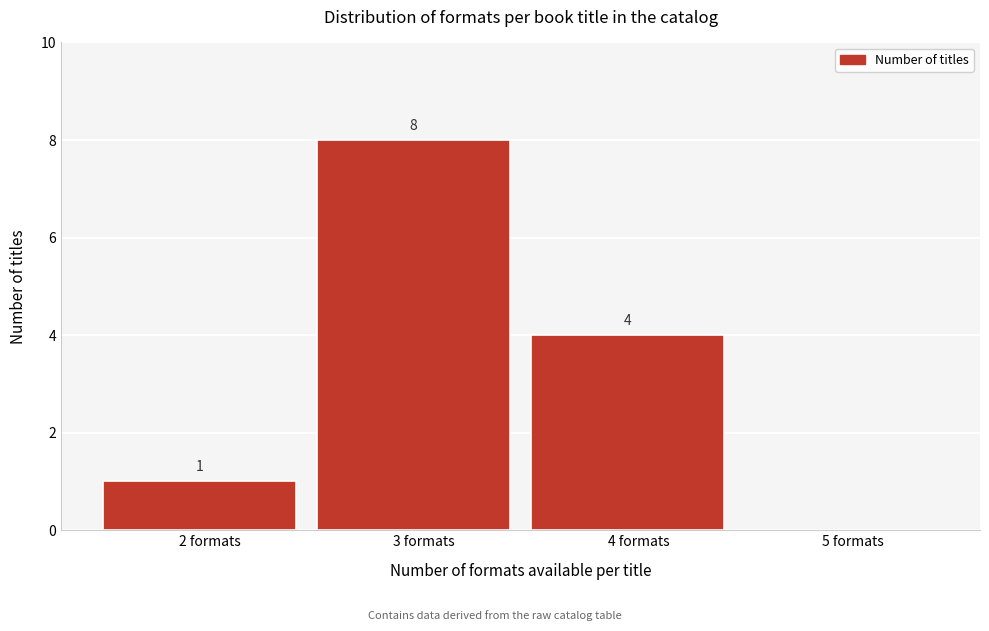

Which range on the x-axis has the tallest bar?

2.5 to 3.5